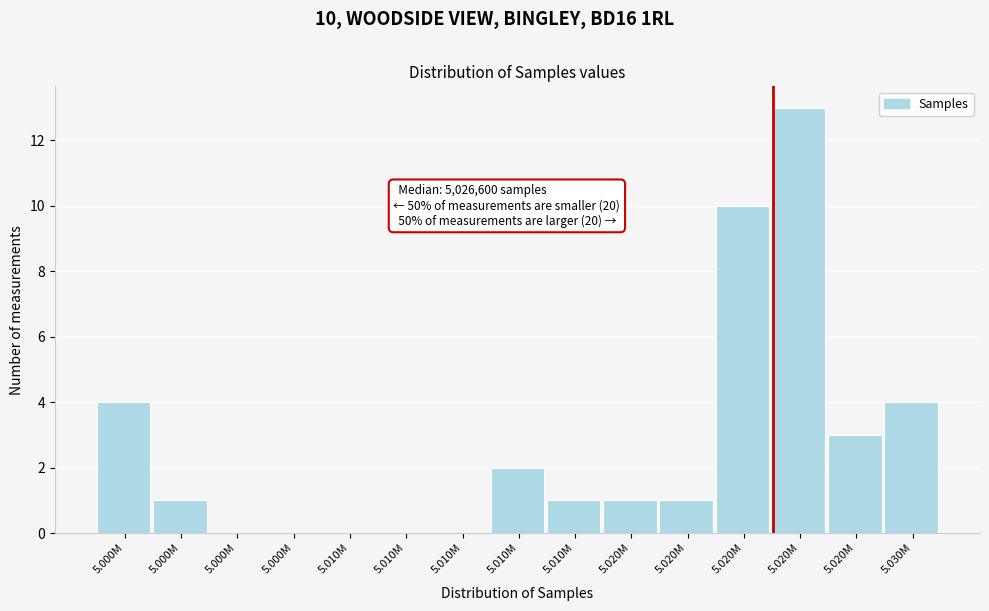

How many categories are shown in the chart?

15